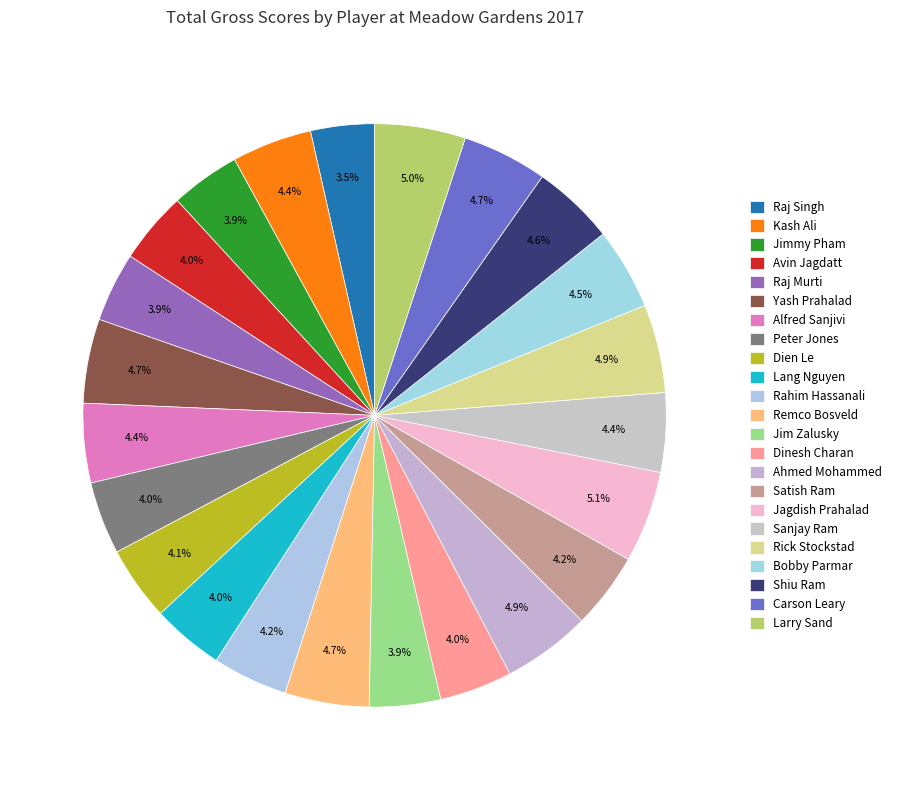

How many segments does this pie chart have?

23